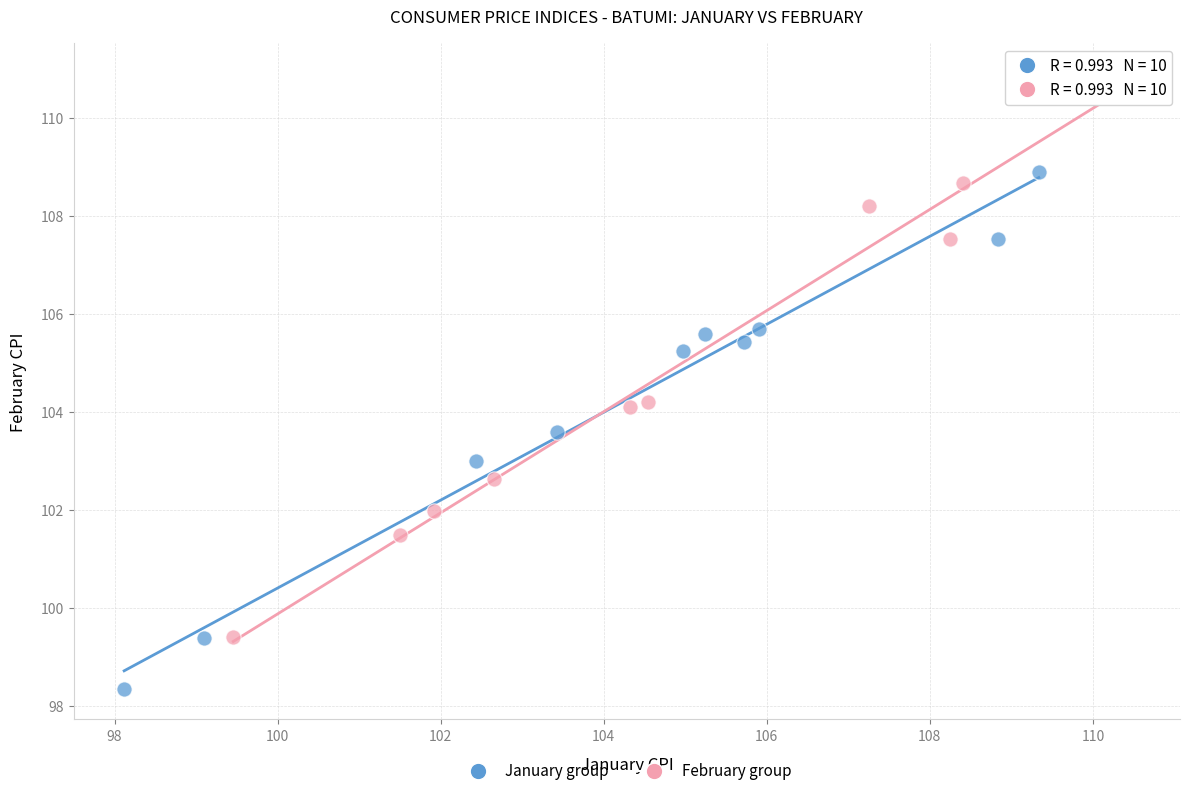

Which series contains the lowest Y value?

January group